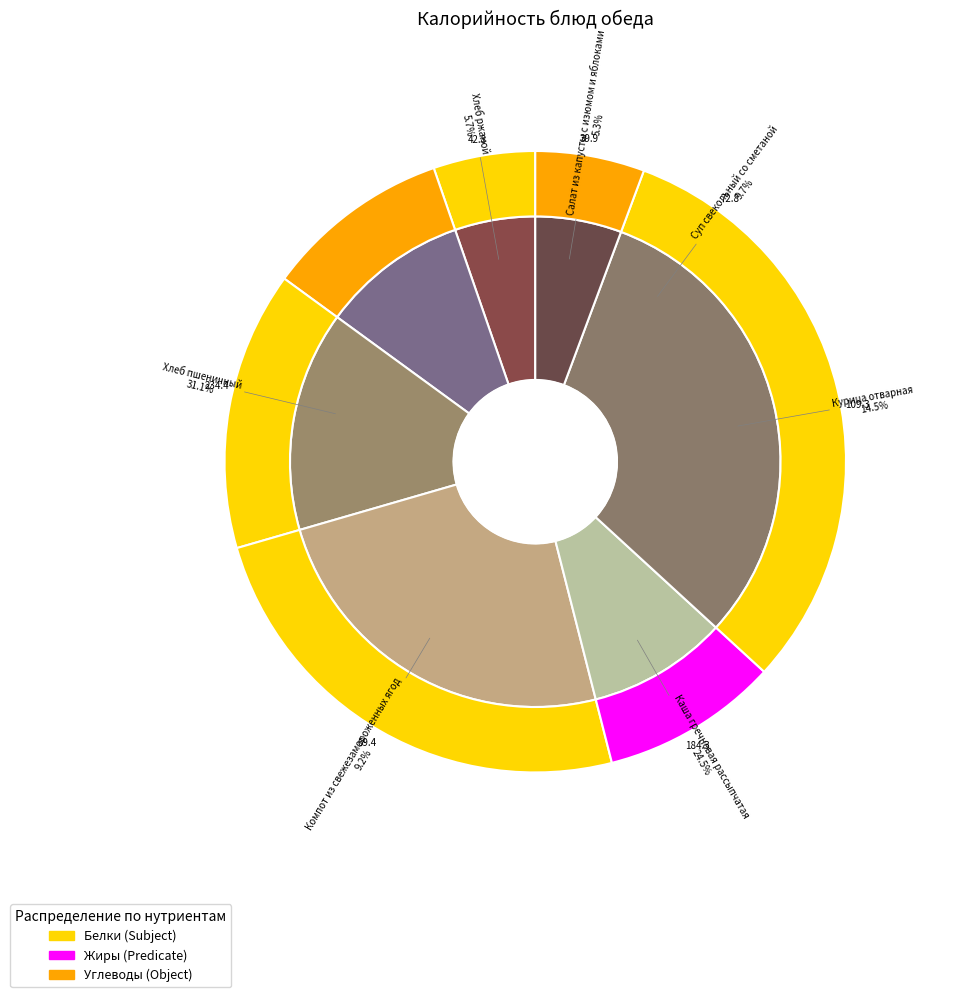

How many segments does this pie chart have?

7